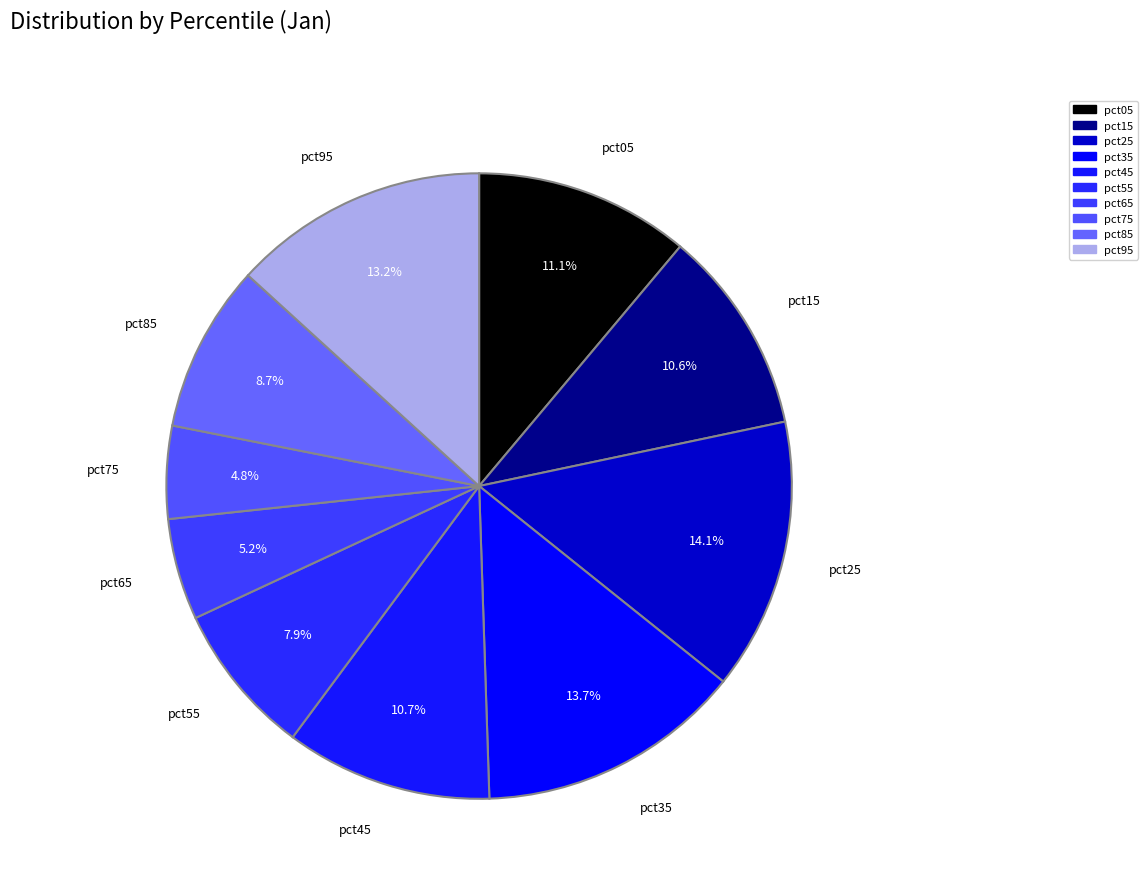

How many slices are in this pie chart?

10